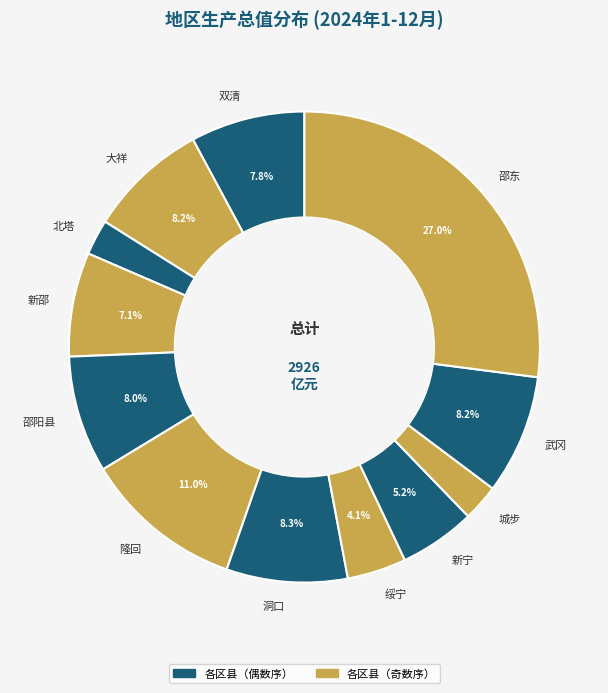

Which category has the biggest portion of the pie?

邵东